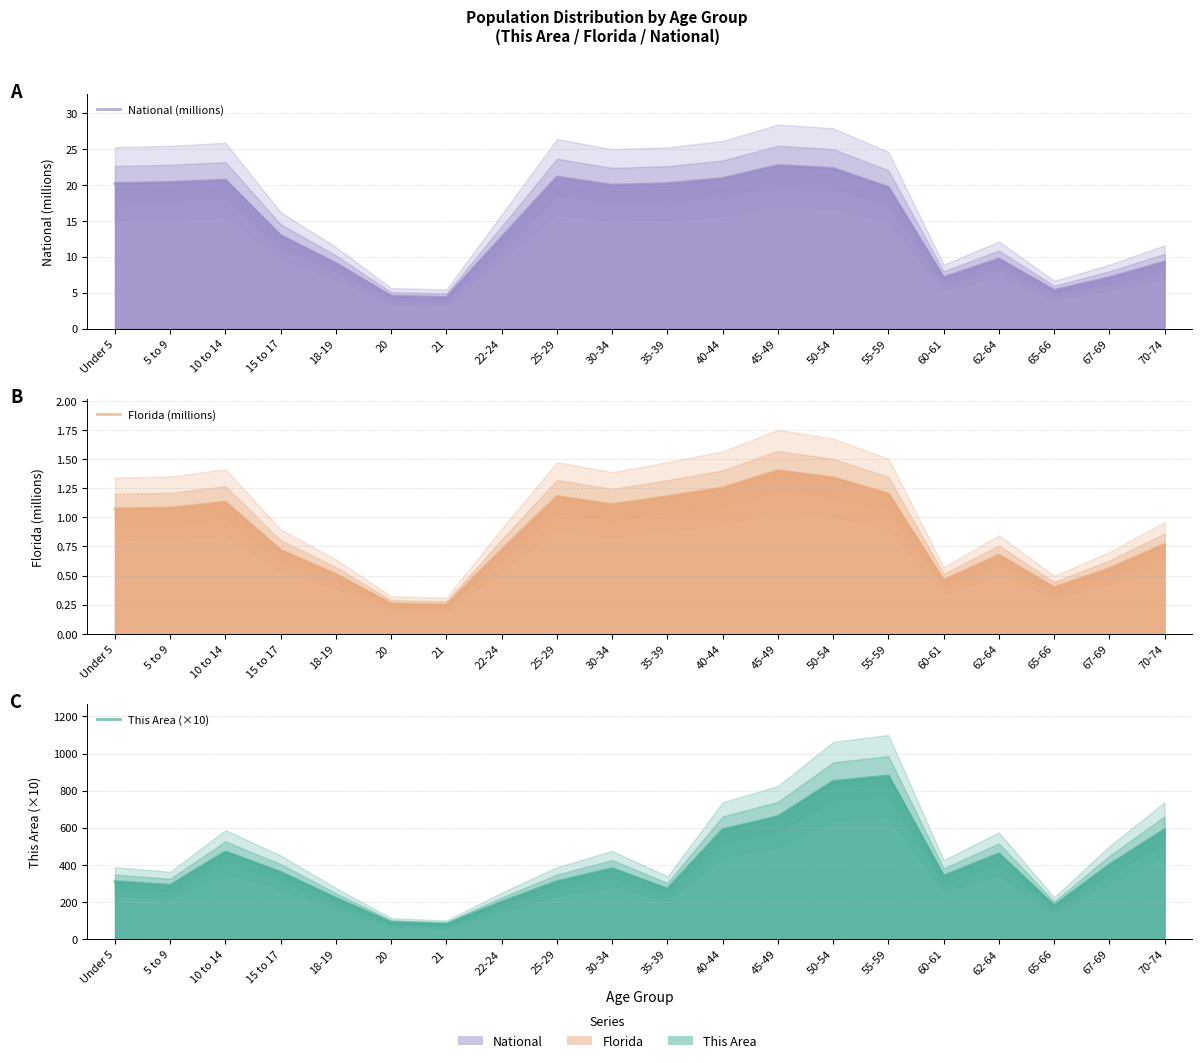

What is the value of the Florida (millions) point at the 3rd from the left?

1.1